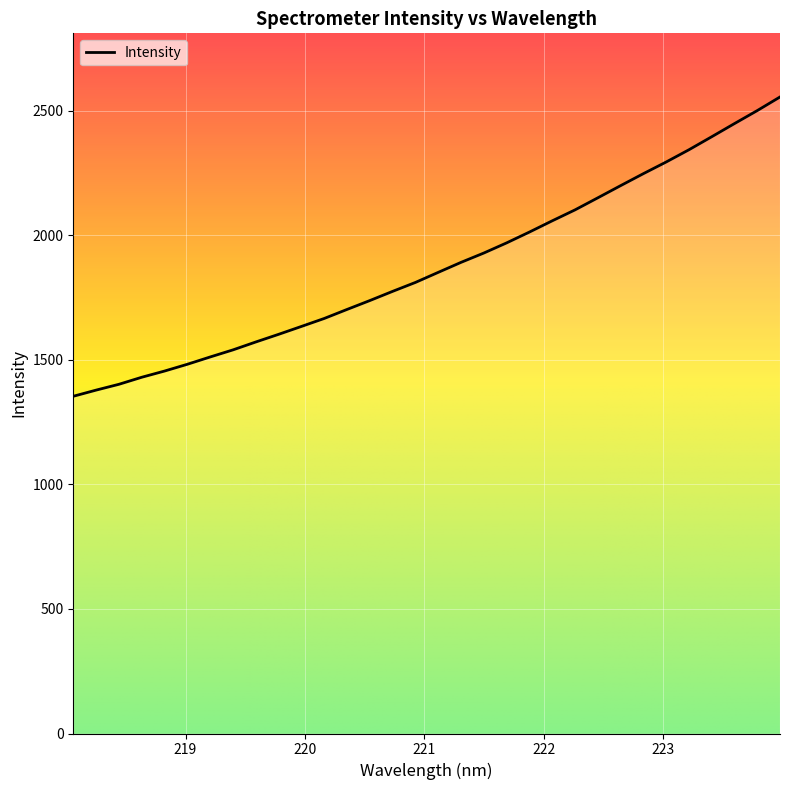

What is the greatest value displayed?

2556.2